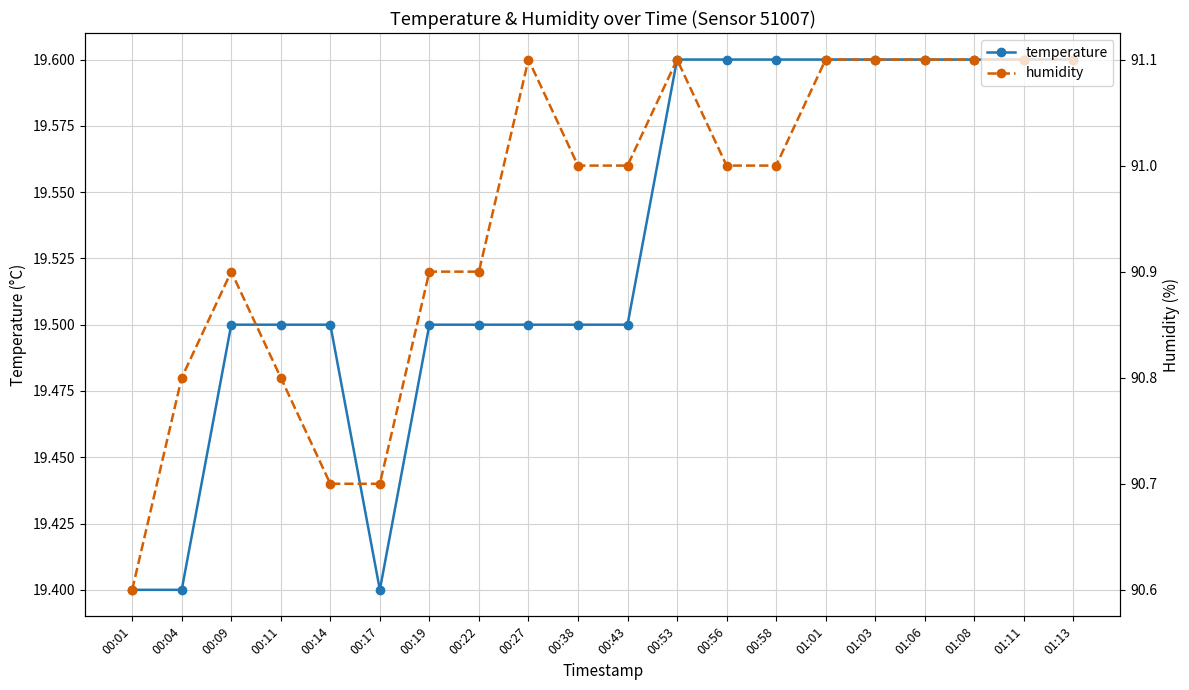

What is the sum of the temperature values at 00:17 and 00:58?

39.0